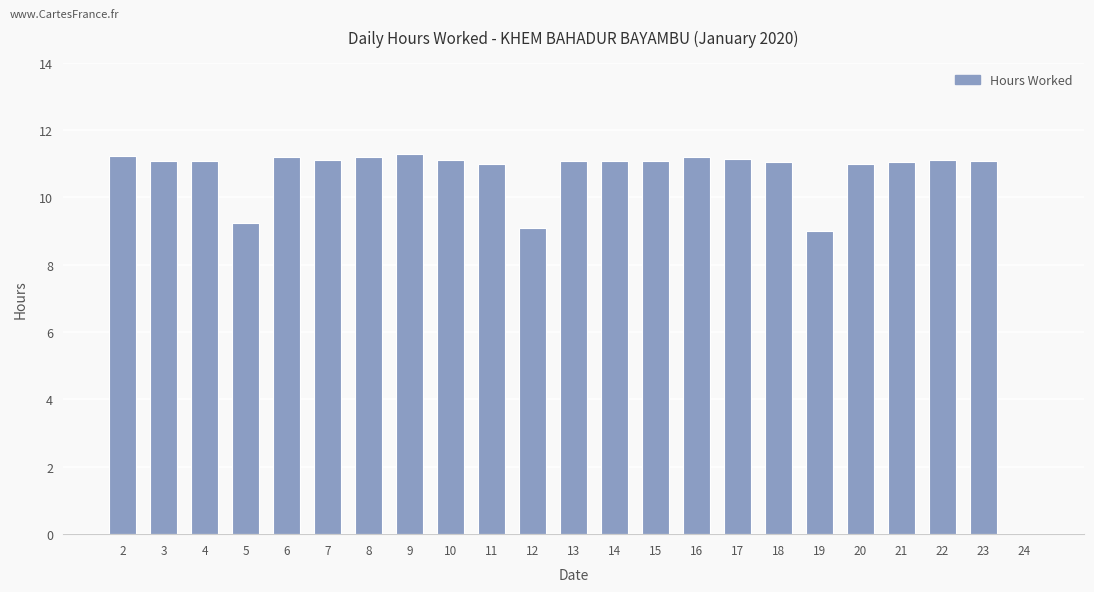

What is the greatest value displayed?

11.3